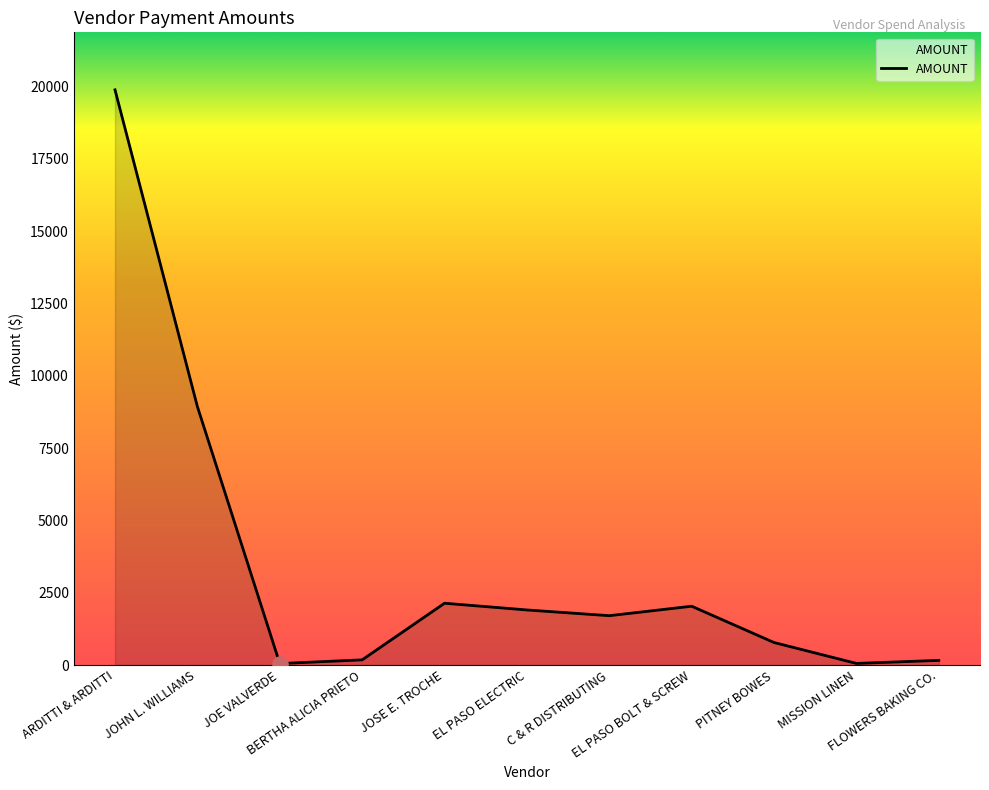

Between JOHN L. WILLIAMS and BERTHA ALICIA PRIETO, which is larger?

JOHN L. WILLIAMS